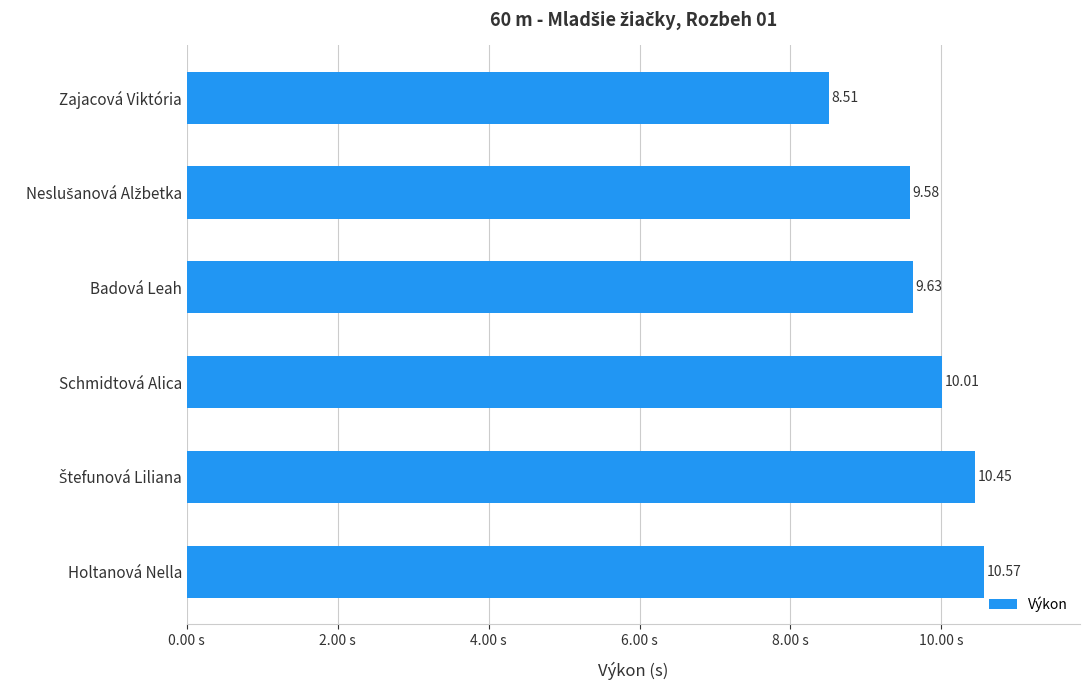

What is the change in value from Holtanová Nella to Badová Leah?

-0.9